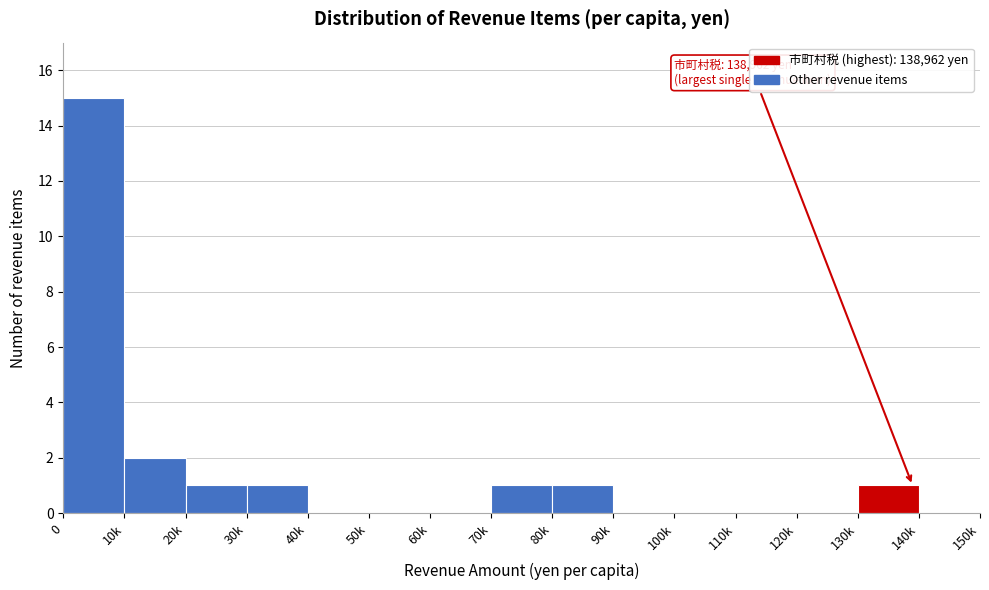

Reading left to right, what are all the values shown in this chart?

0=15	10k=2	20k=1	30k=1	40k=0	50k=0	60k=0	70k=1	80k=1	90k=0	100k=0	110k=0	120k=0	130k=1	140k=0